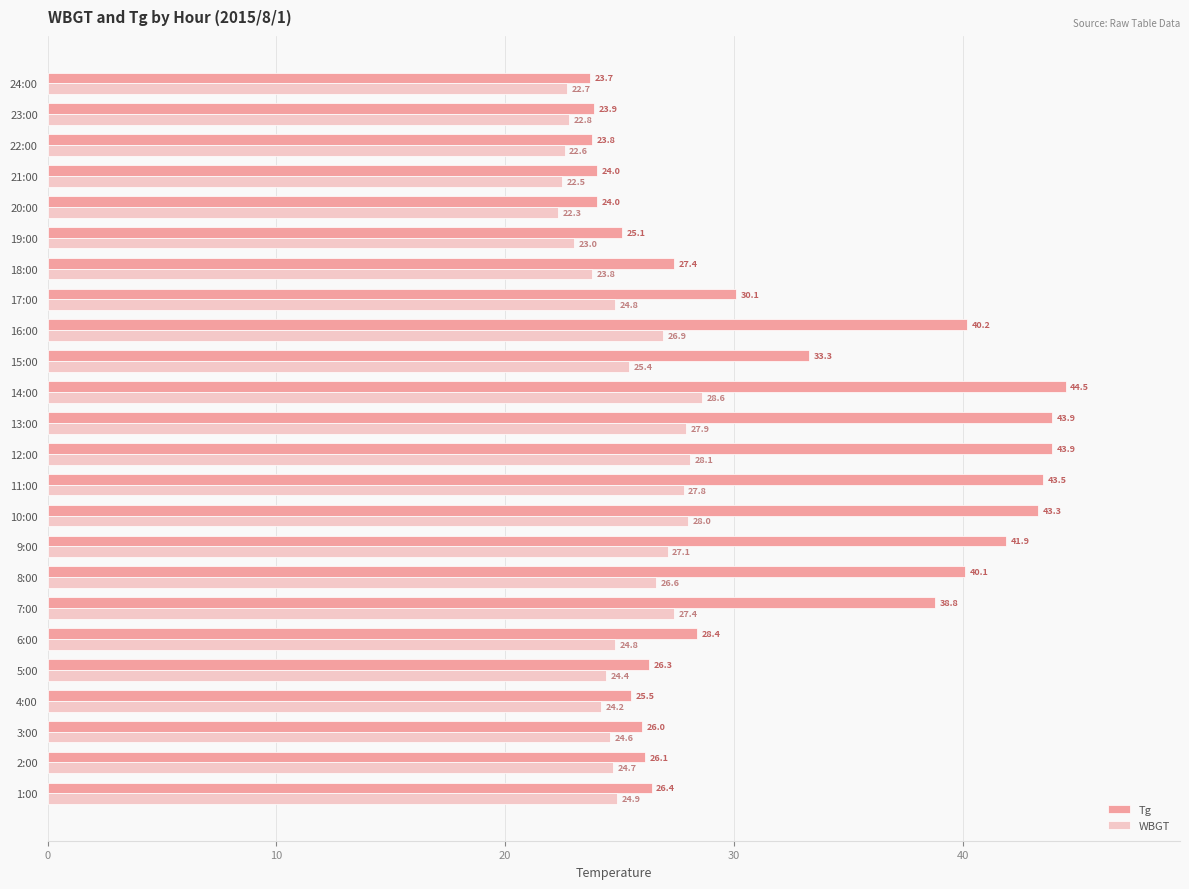

What is the lowest value of the WBGT series?

22.3